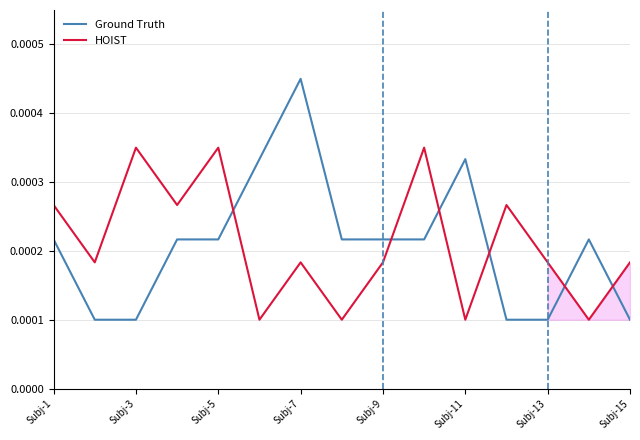

How many intersections are there between HOIST and Ground Truth?

6